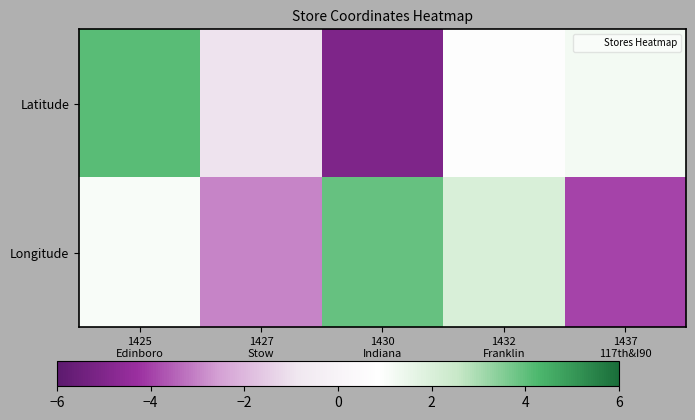

At which category is the sum across all series the highest?

1425
Edinboro